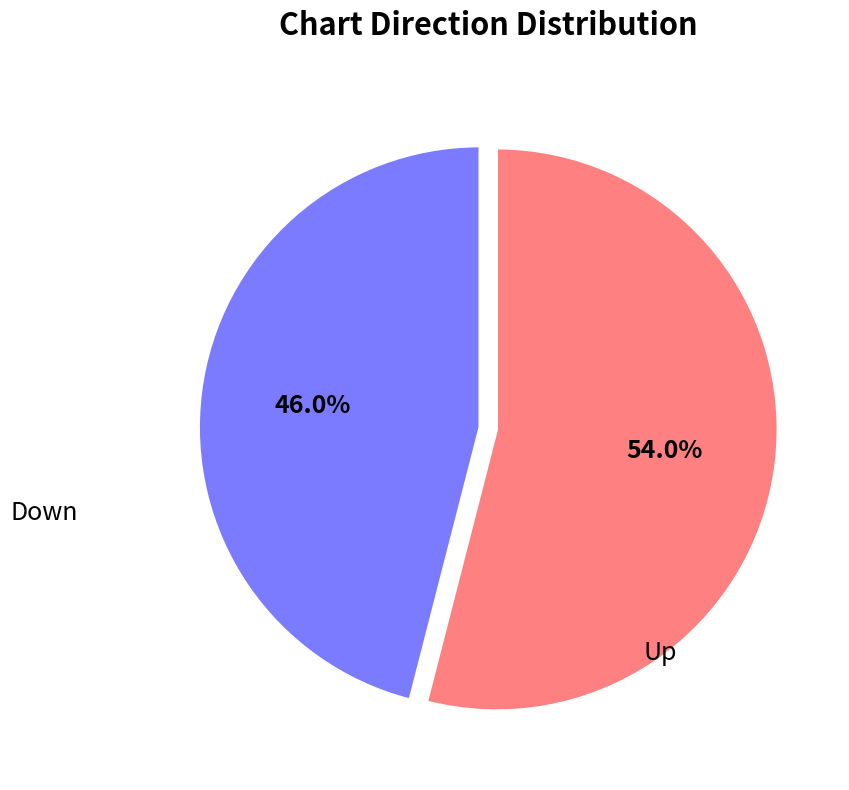

Does any single category account for the majority?

Yes